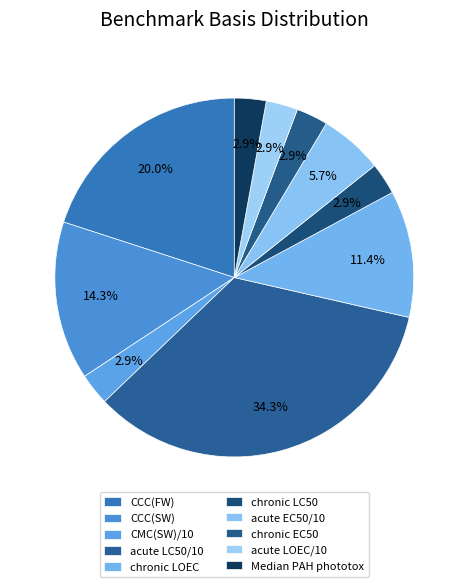

How many slices are in this pie chart?

10